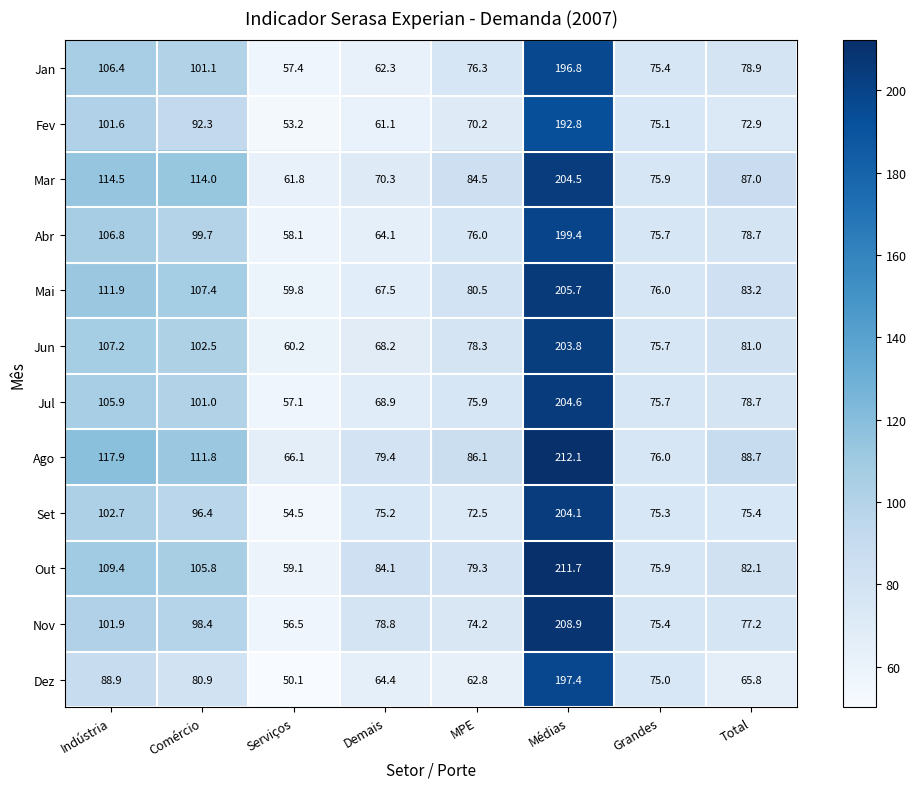

What is the sum of the Jul values at Demais and Comércio?

169.9